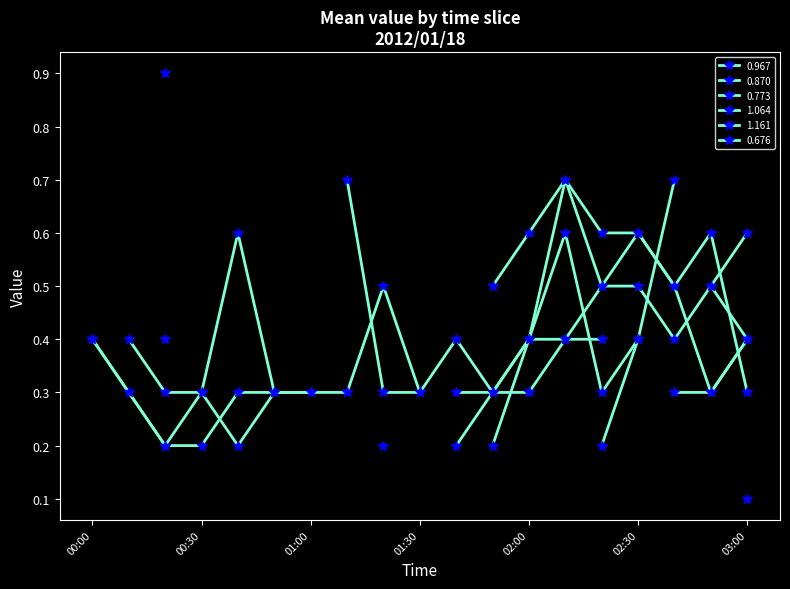

Is this an area chart (filled region under the line)?

No